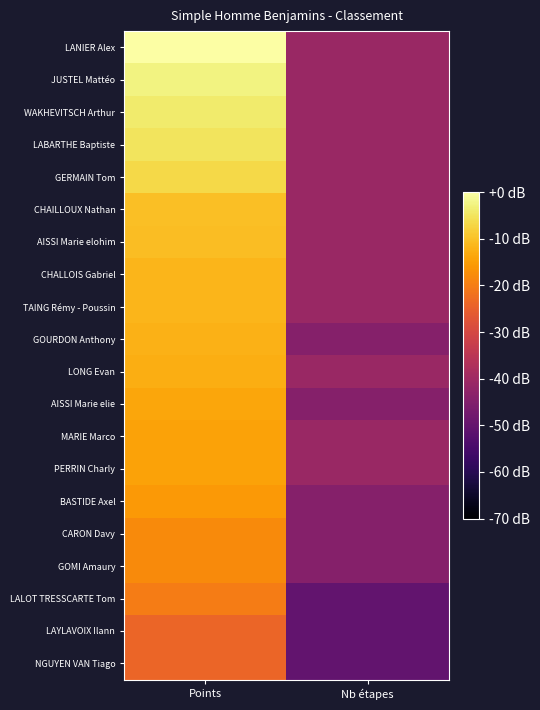

Count the number of categories in the chart.

2